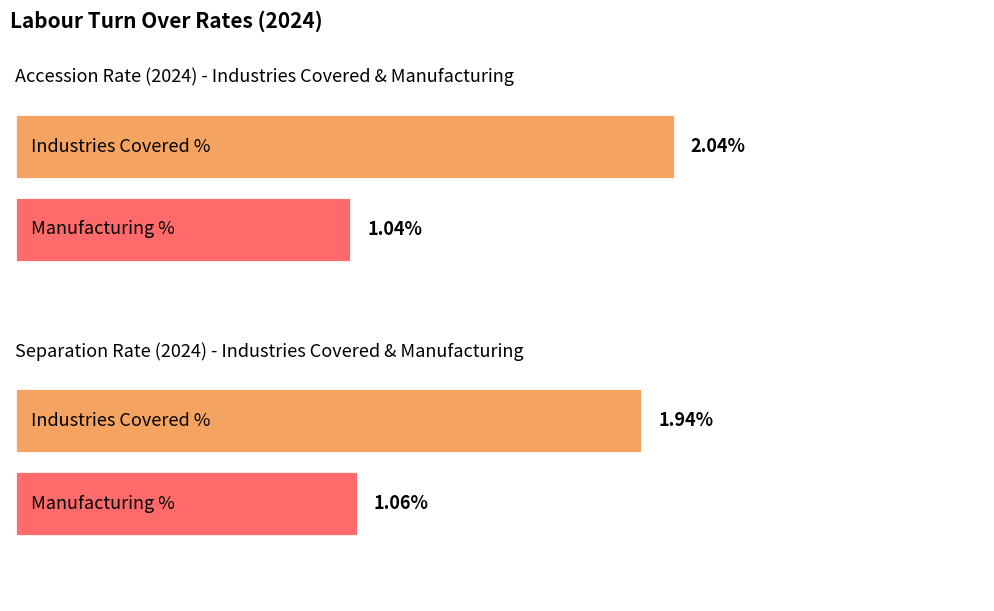

Which series has the largest range (max minus min)?

Accession Rate (Industries Covered %)